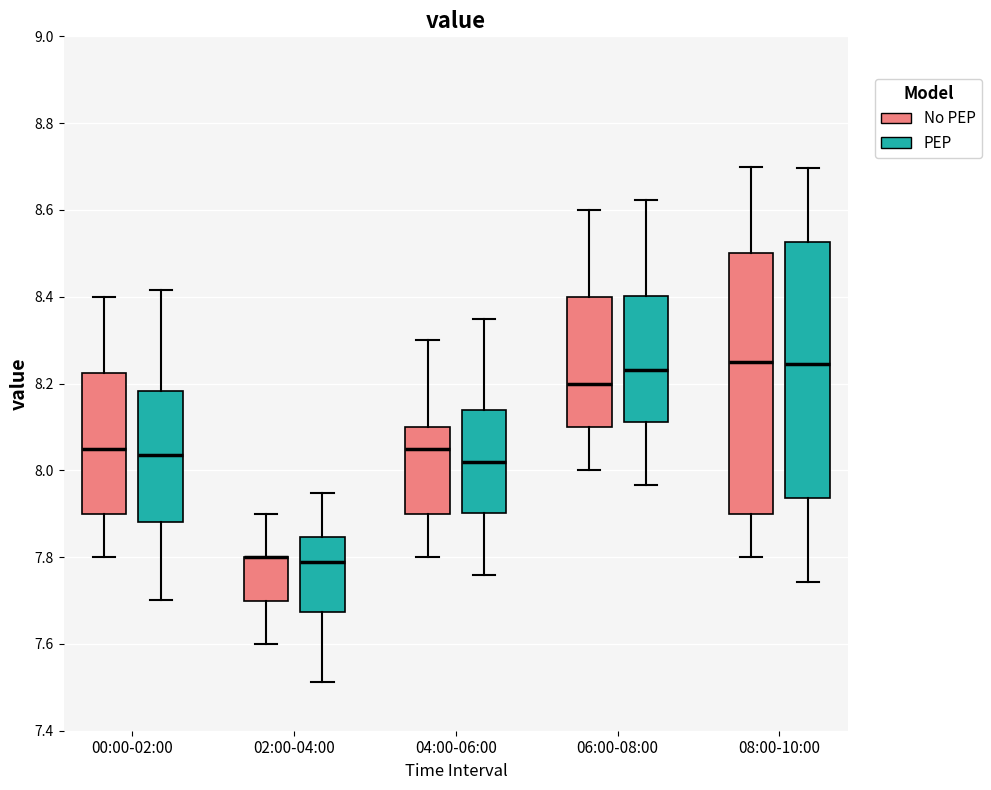

Reading left to right, read every box against the y-axis: the position of its median line, the range the box covers, and the ends of its whiskers. The values are not printed on the chart, so give them approximately, as read against the axis.

00:00-02:00 (No PEP): median 8.06, box 7.90 to 8.22, whiskers 7.80 to 8.40
00:00-02:00 (PEP): median 8.04, box 7.88 to 8.18, whiskers 7.70 to 8.42
02:00-04:00 (No PEP): median 7.80 (drawn on the box's upper edge), box 7.70 to 7.80, whiskers 7.60 to 7.90
02:00-04:00 (PEP): median 7.78, box 7.68 to 7.84, whiskers 7.52 to 7.94
04:00-06:00 (No PEP): median 8.06, box 7.90 to 8.10, whiskers 7.80 to 8.30
04:00-06:00 (PEP): median 8.02, box 7.90 to 8.14, whiskers 7.76 to 8.34
06:00-08:00 (No PEP): median 8.20, box 8.10 to 8.40, whiskers 8.00 to 8.60
06:00-08:00 (PEP): median 8.24, box 8.12 to 8.40, whiskers 7.96 to 8.62
08:00-10:00 (No PEP): median 8.26, box 7.90 to 8.50, whiskers 7.80 to 8.70
08:00-10:00 (PEP): median 8.24, box 7.94 to 8.52, whiskers 7.74 to 8.70